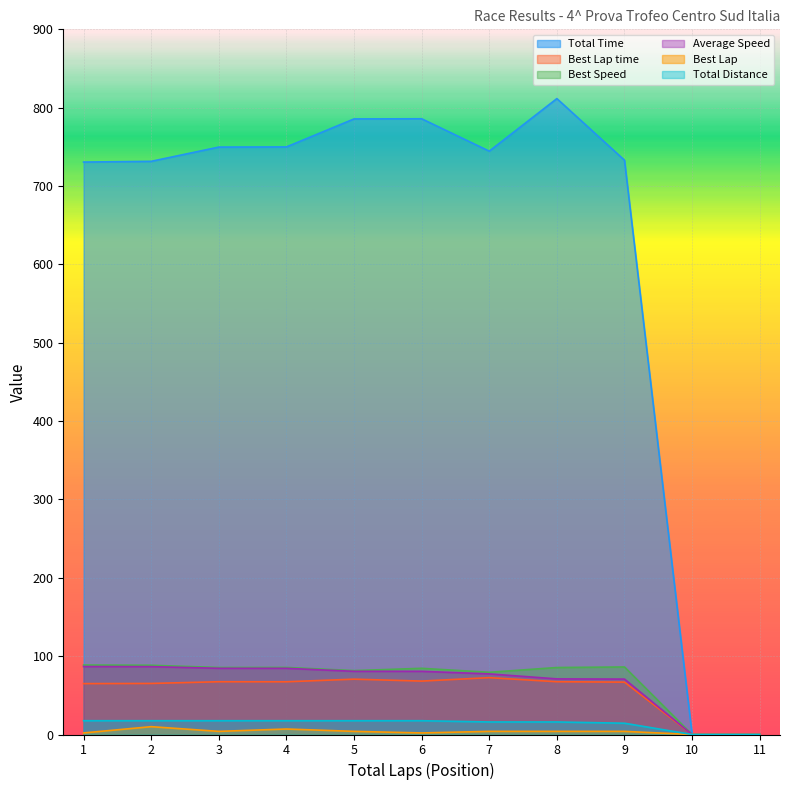

What are all the series names shown in the legend?

Total Time, Best Lap time, Best Speed, Average Speed, Best Lap, Total Distance